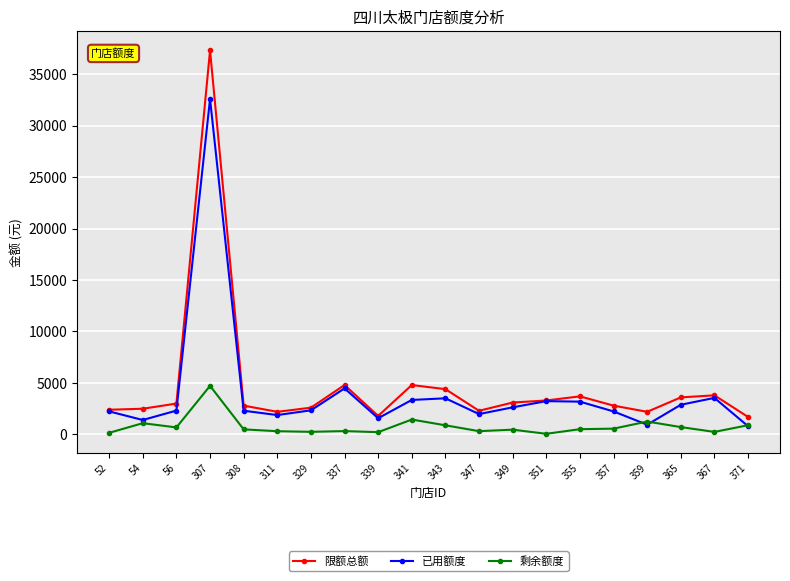

Which series has the widest spread of values?

限额总额